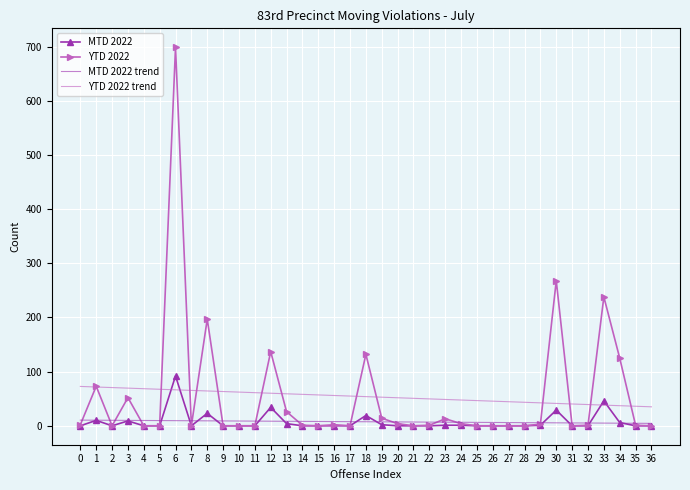

Is it true that MTD 2022 equals 0.0 at 31?

True